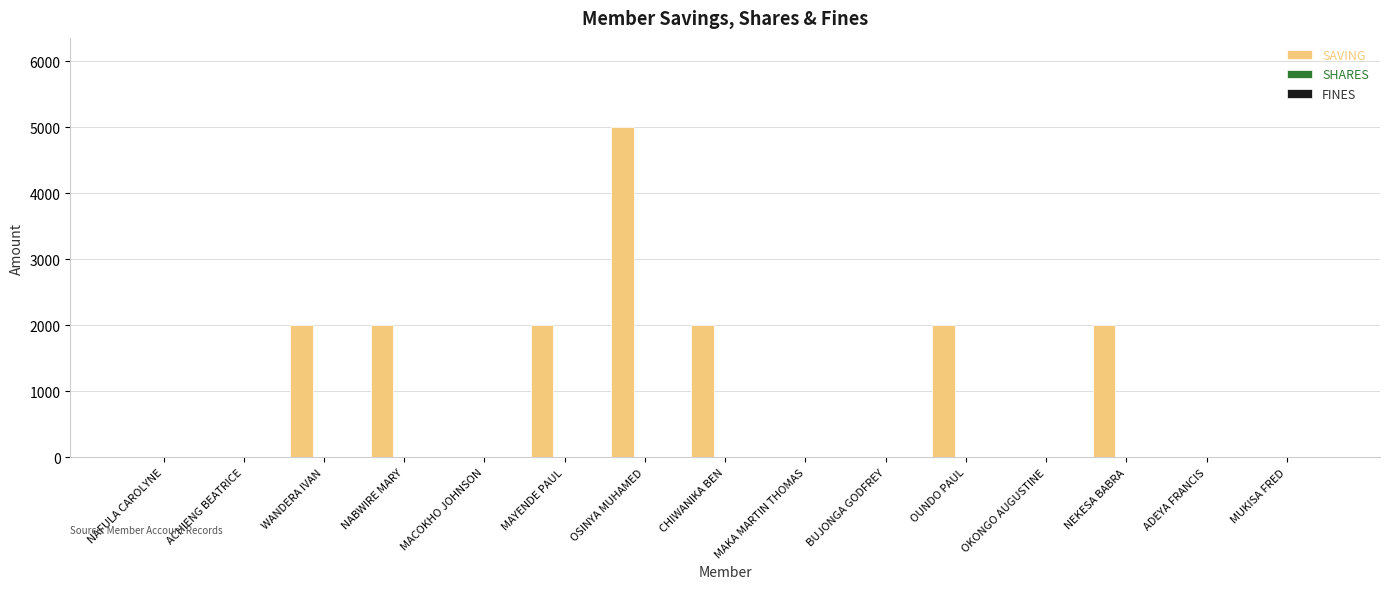

What is the greatest value displayed?

5000